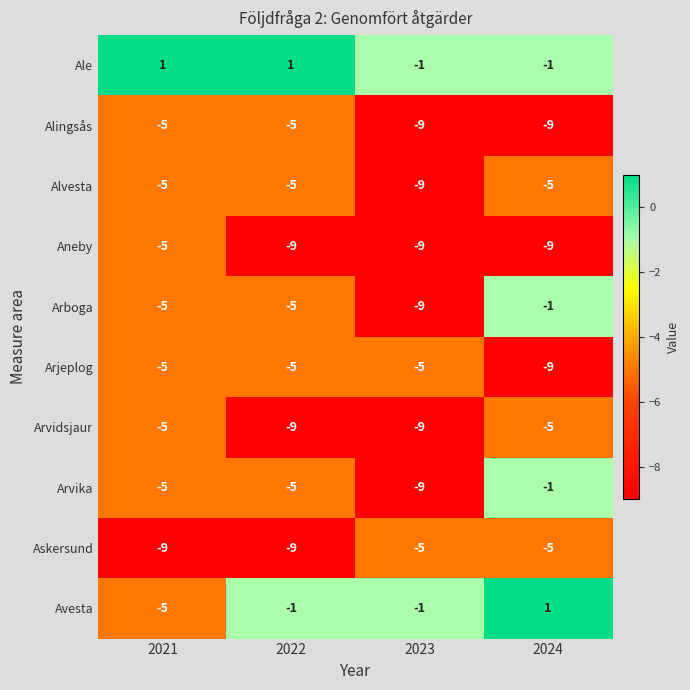

The Arvidsjaur series shows -6 at 2023. True or false?

False